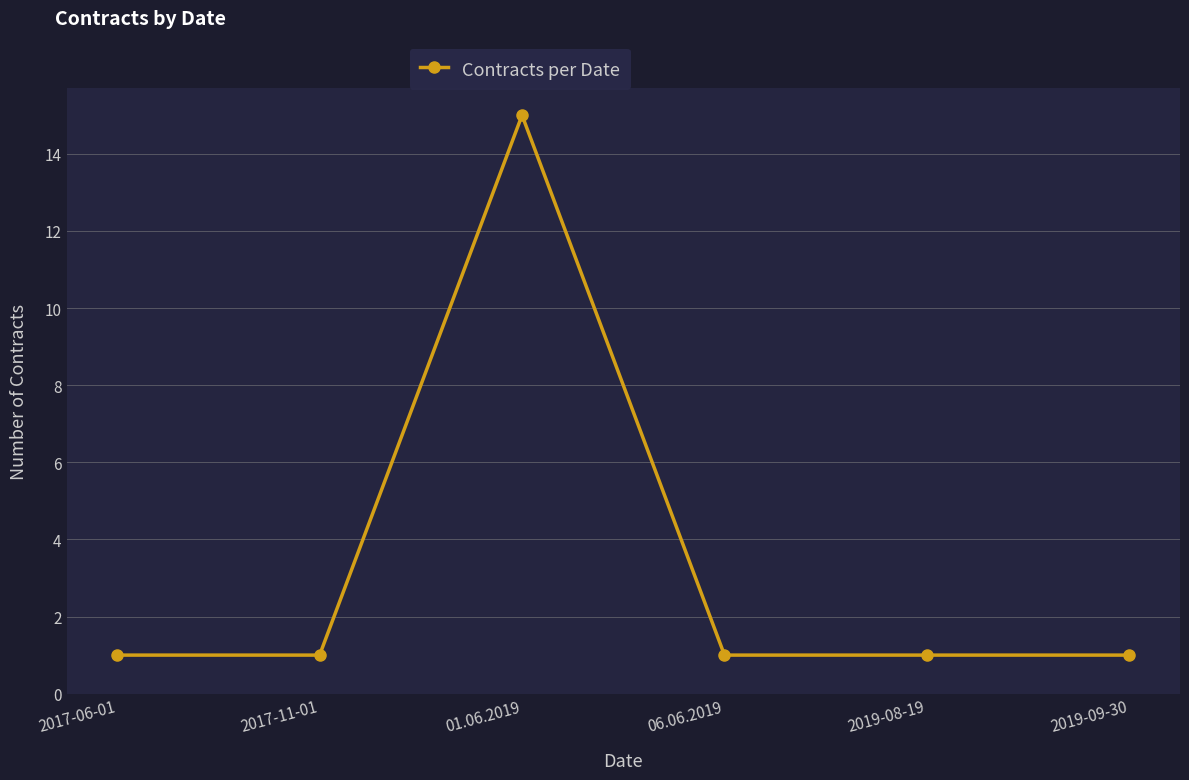

How many data points does each series have?

6